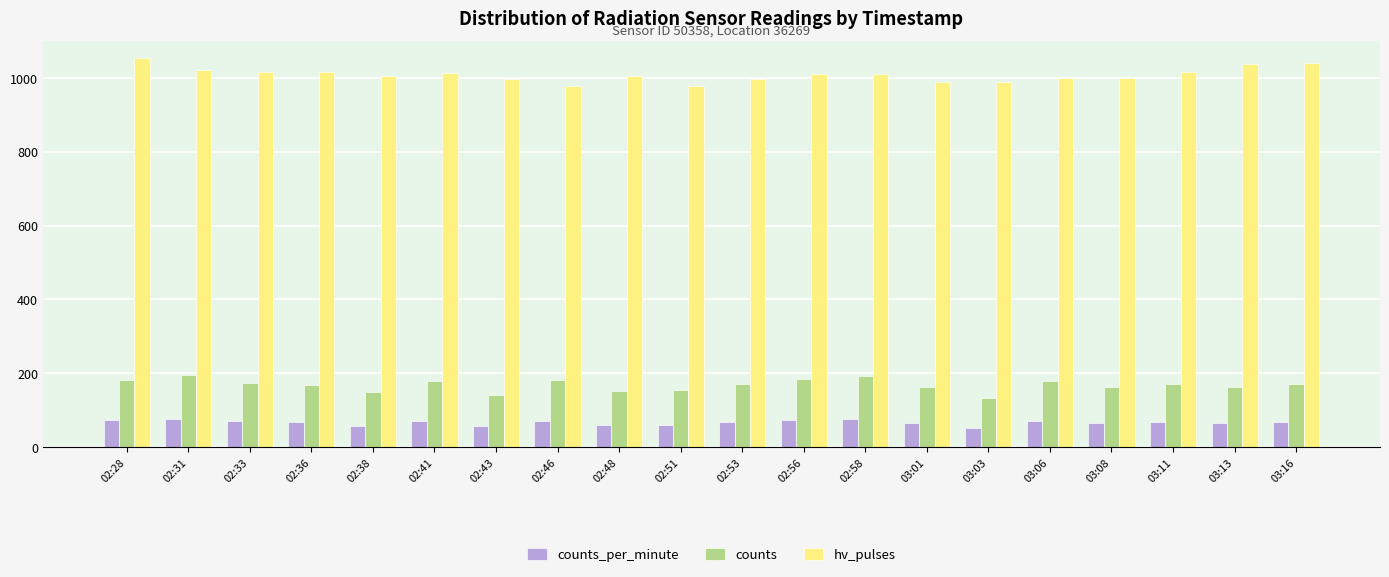

What is the value of the counts bar at the 8th from the left?

181